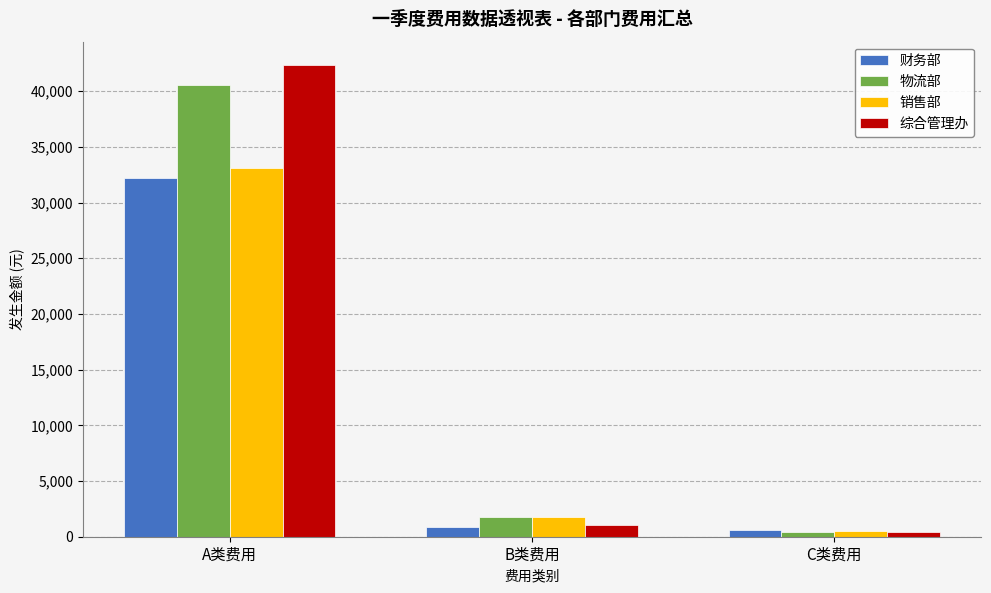

List the labels in order of 销售部 value, smallest first.

C类费用, B类费用, A类费用